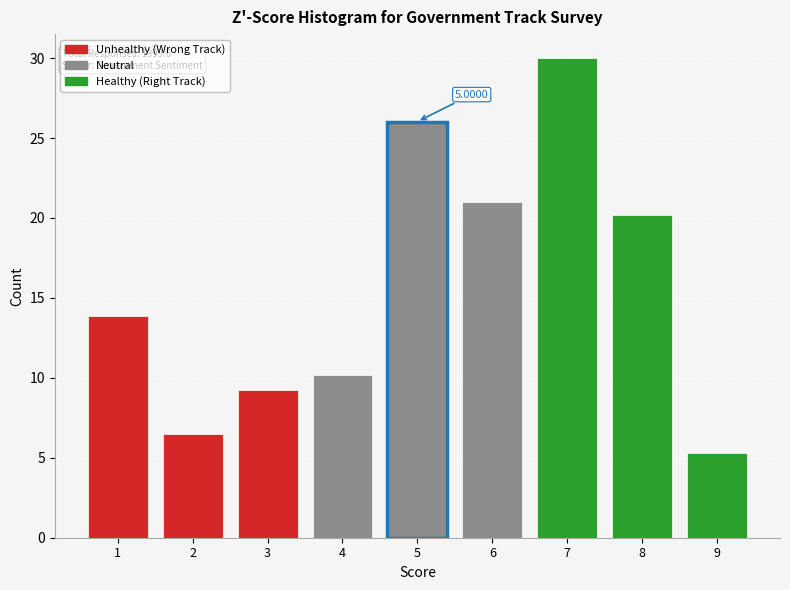

Rank the categories by value from lowest to highest.

9, 2, 3, 4, 1, 8, 6, 5, 7